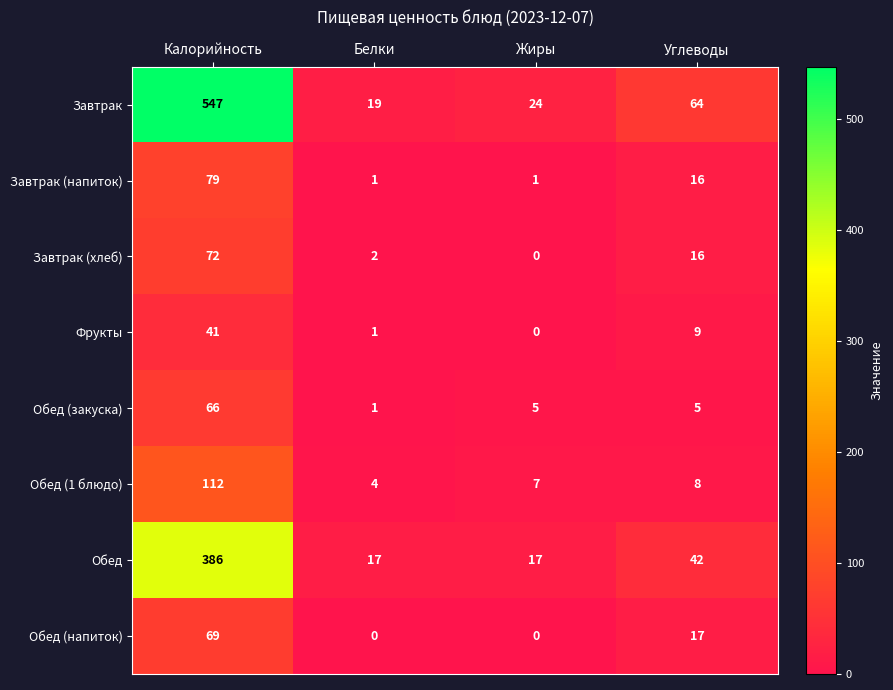

Between Калорийность and Жиры, which series saw the biggest shift?

Завтрак